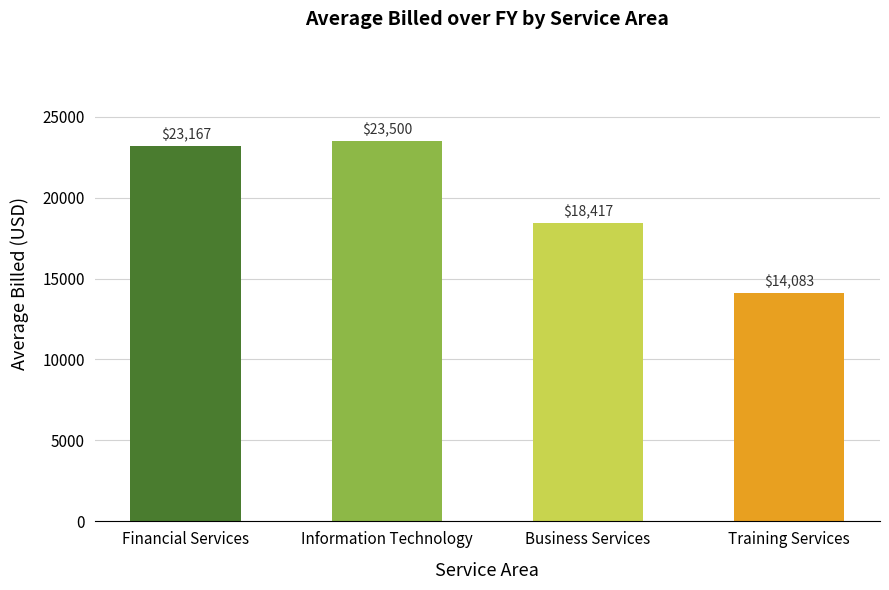

What is the smallest value displayed?

14083.3